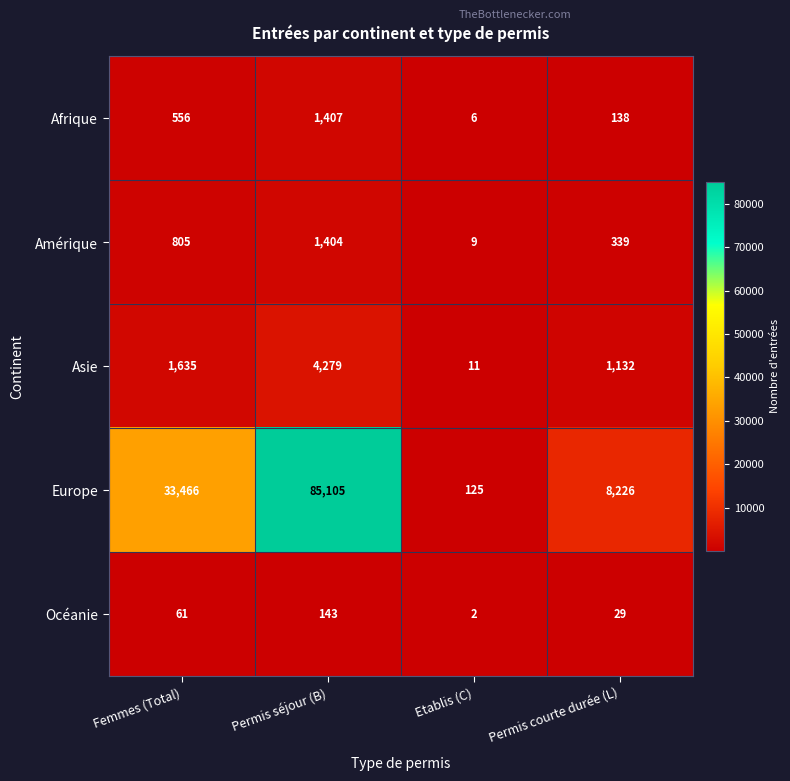

Which series has the largest total across all categories?

Europe